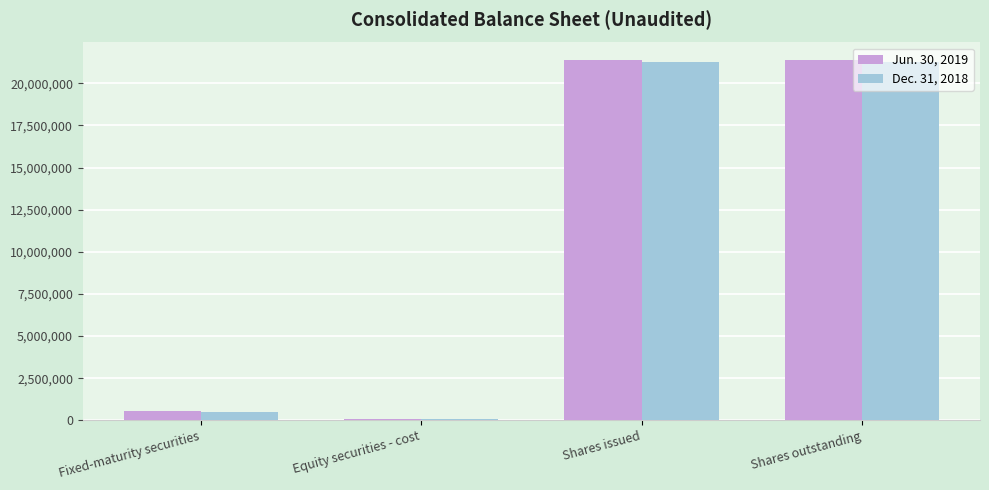

What is the greatest value displayed?

21356399